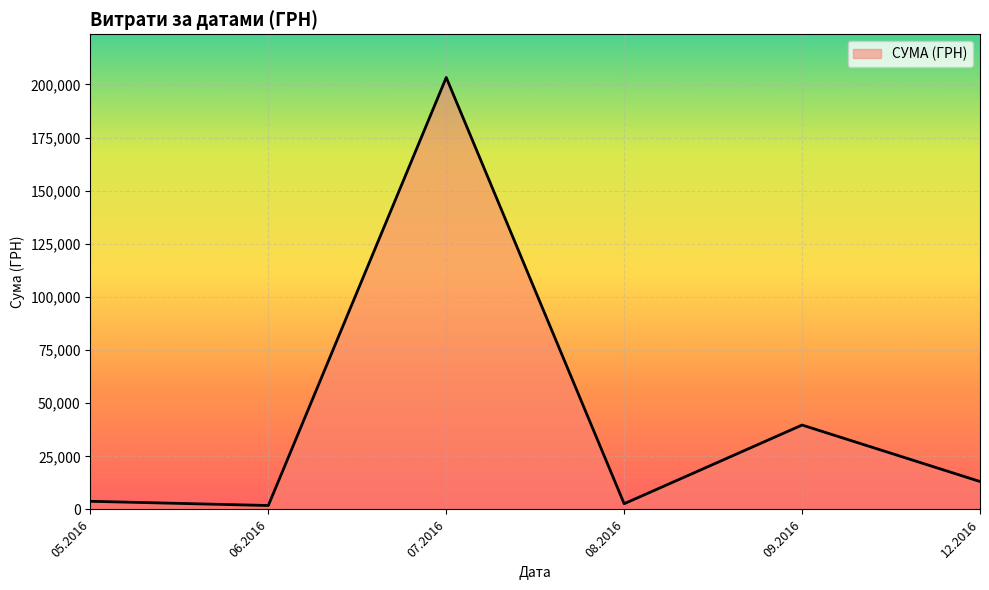

What is the smallest value displayed?

1853.0